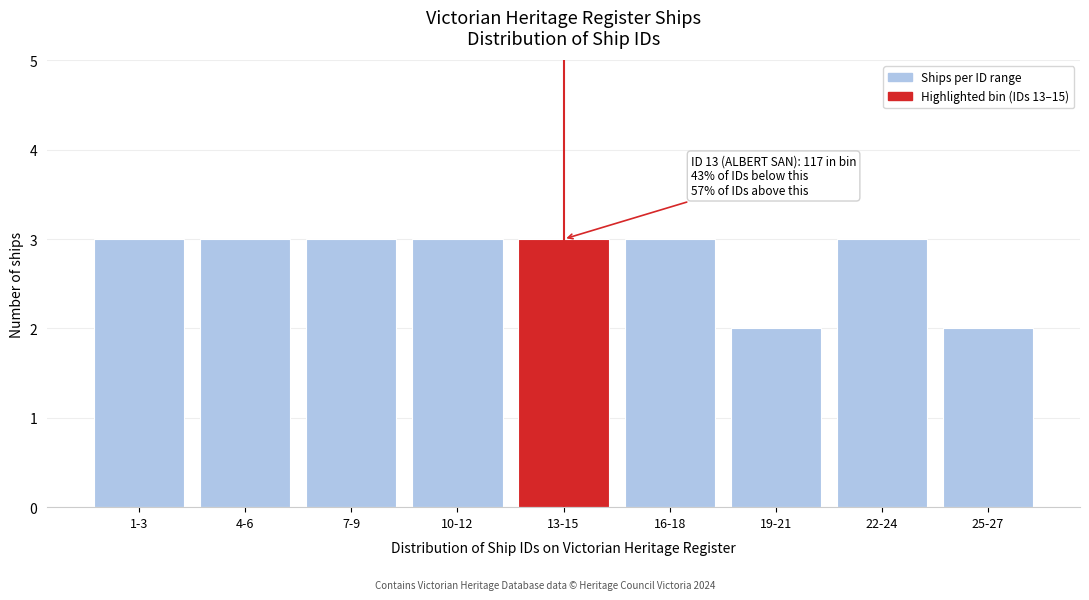

Reading left to right, list all the values displayed in this chart.

3	3	3	3	3	3	2	3	2